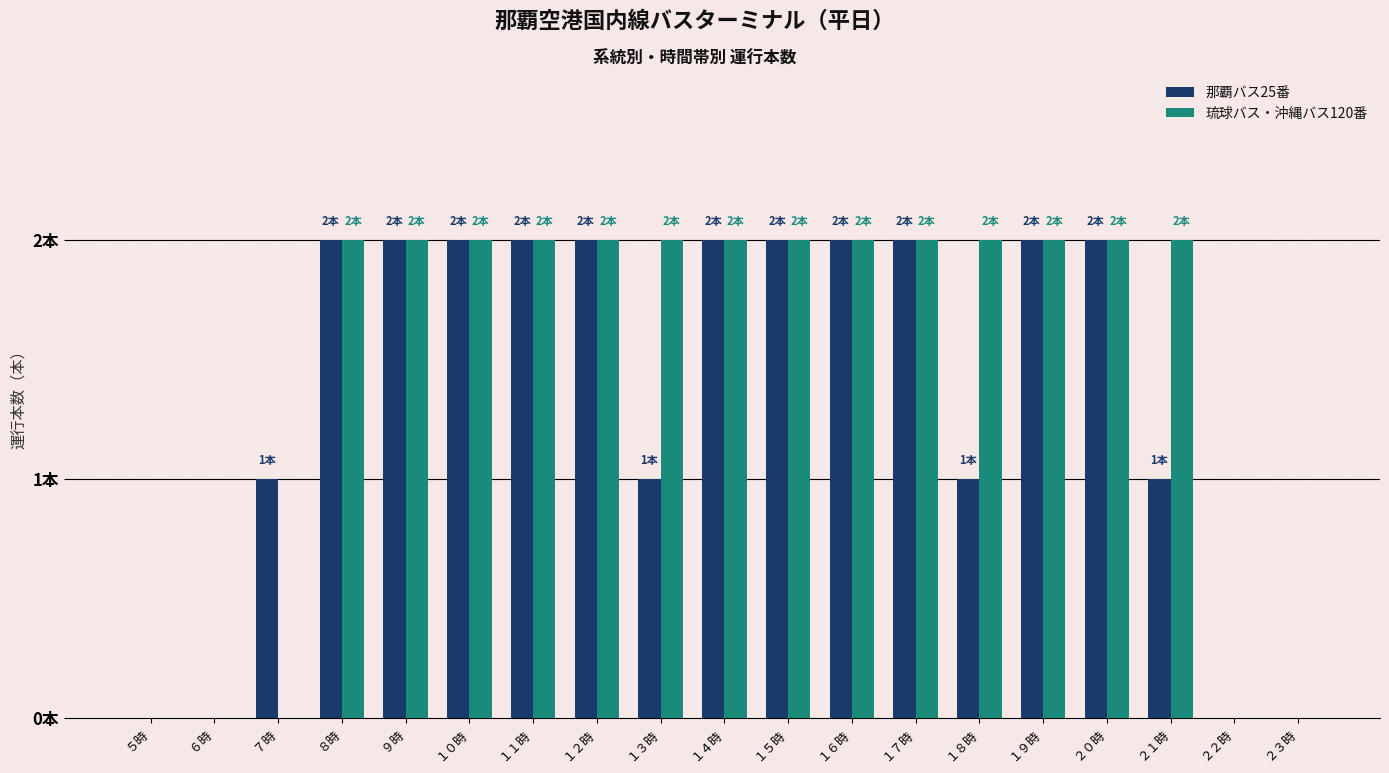

Does the chart contain stacked bars?

No